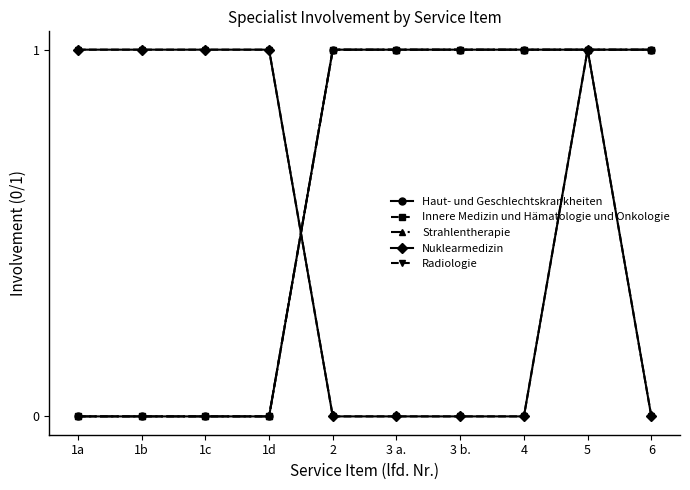

What is the difference between the maximum and second lowest values in the Nuklearmedizin series?

1